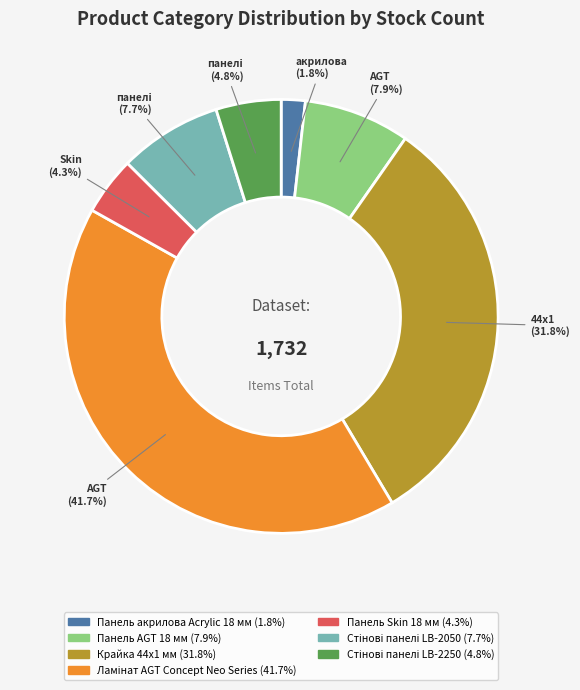

How many slices are in this pie chart?

7